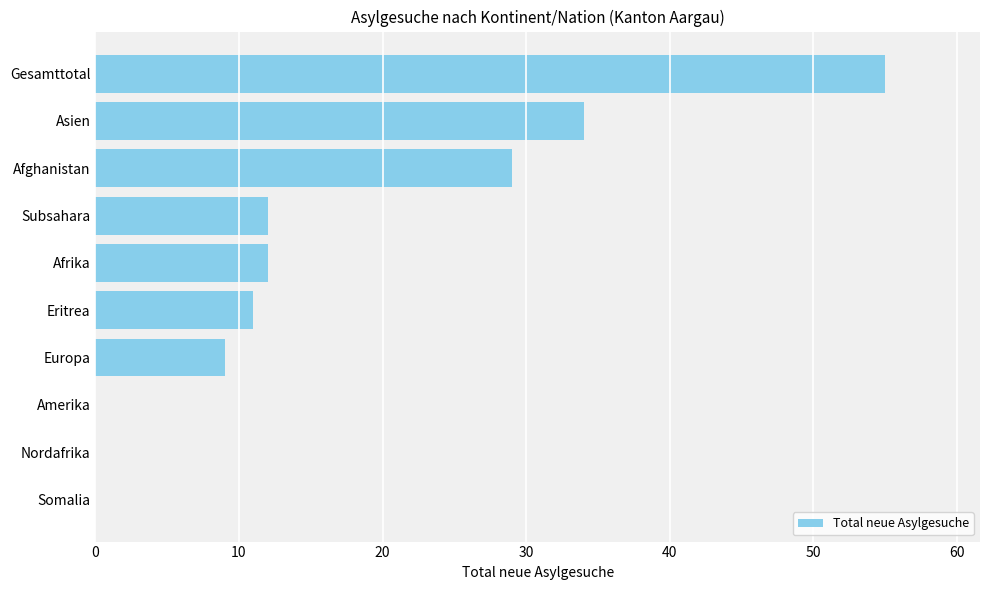

What is the sum of all values?

162